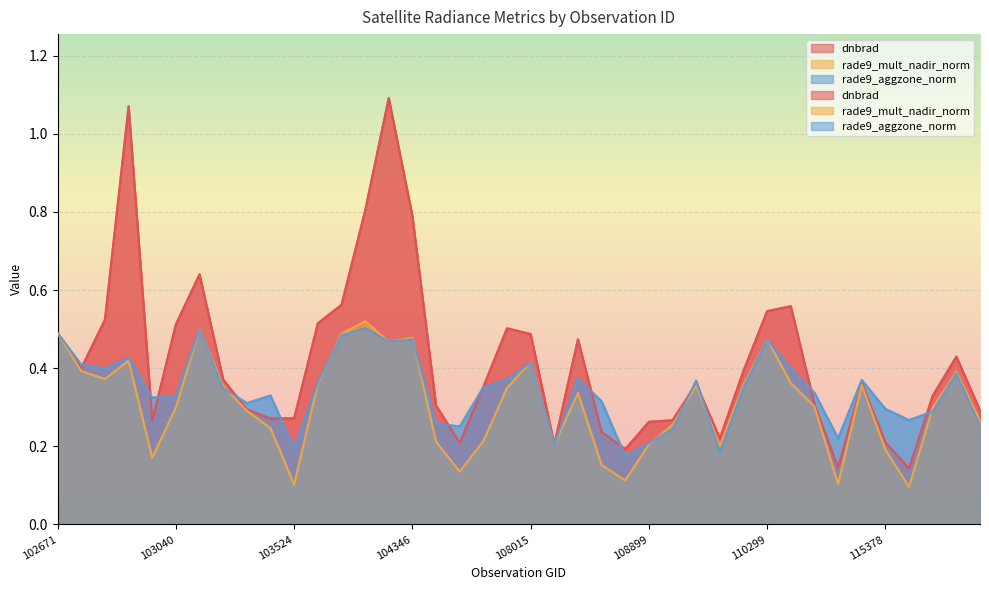

Rank the series by their maximum value, from highest to lowest.

dnbrad, rade9_mult_nadir_norm, rade9_aggzone_norm